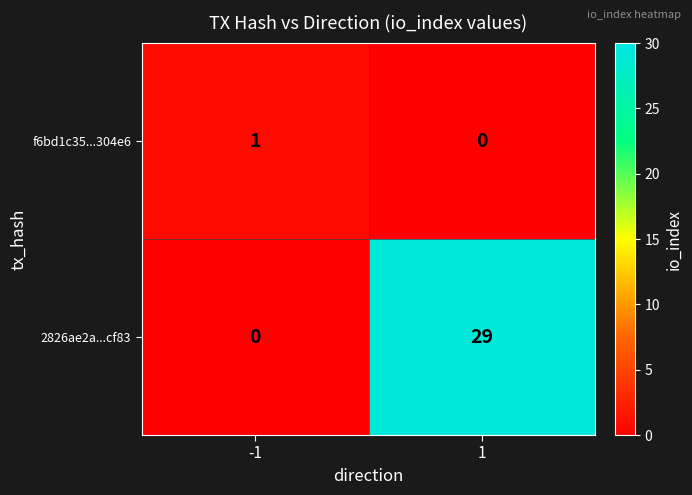

The value of 2826ae2a...cf83 at 1 is 19. True or false?

False